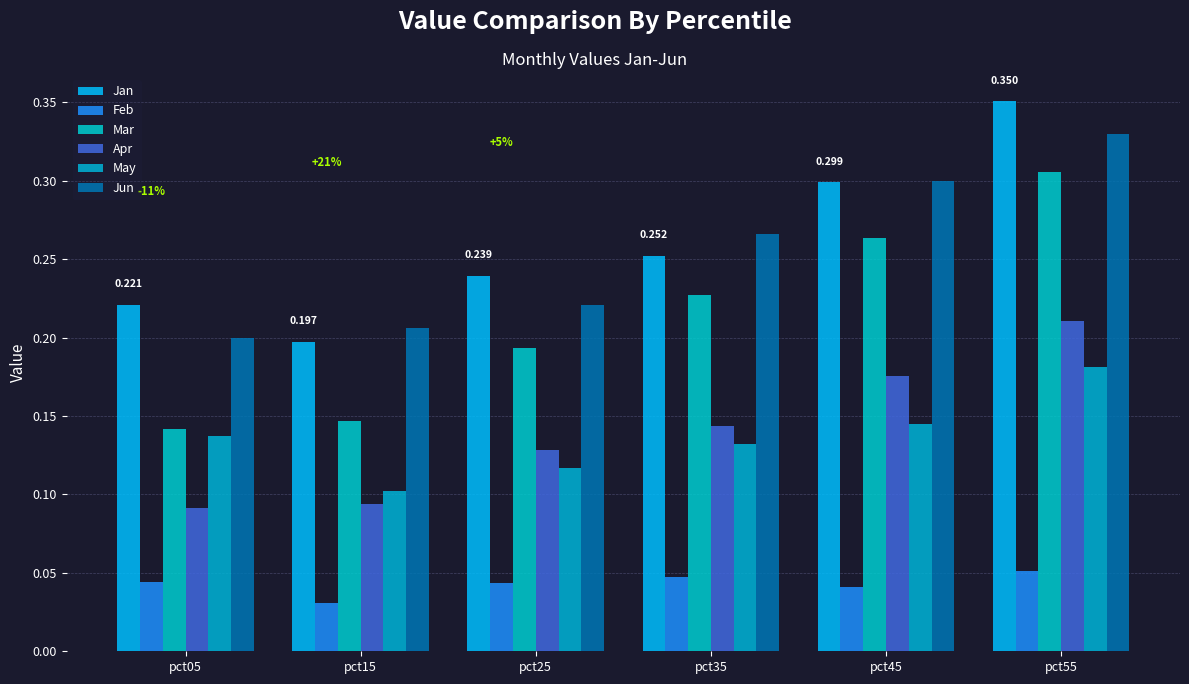

How many categories are shown in the chart?

6